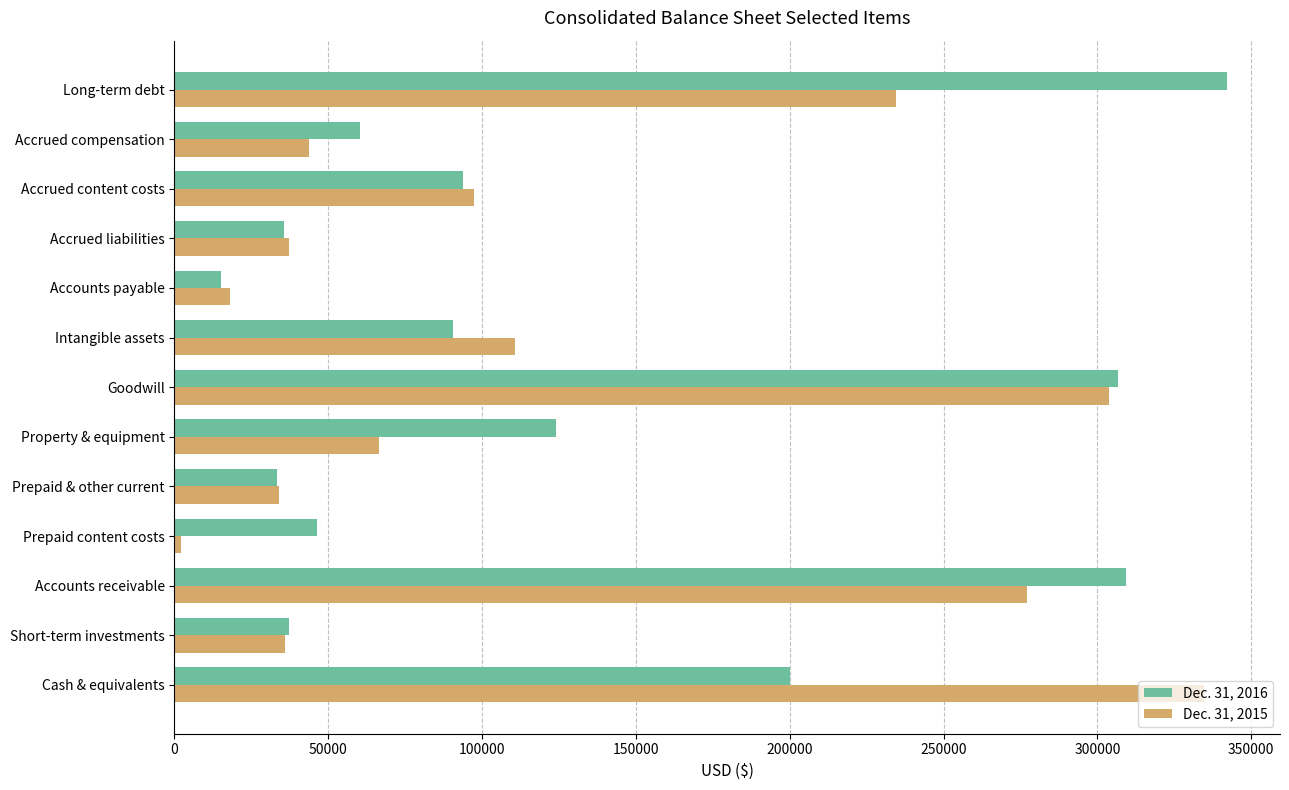

At which category is the sum across all series the highest?

Goodwill